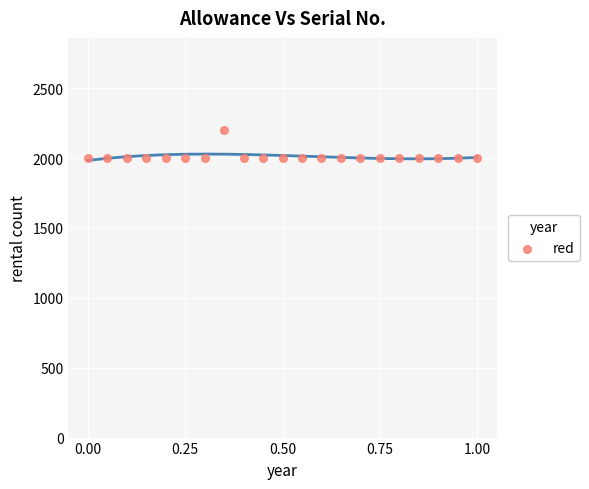

What is the range of Y values (max minus min)?

200